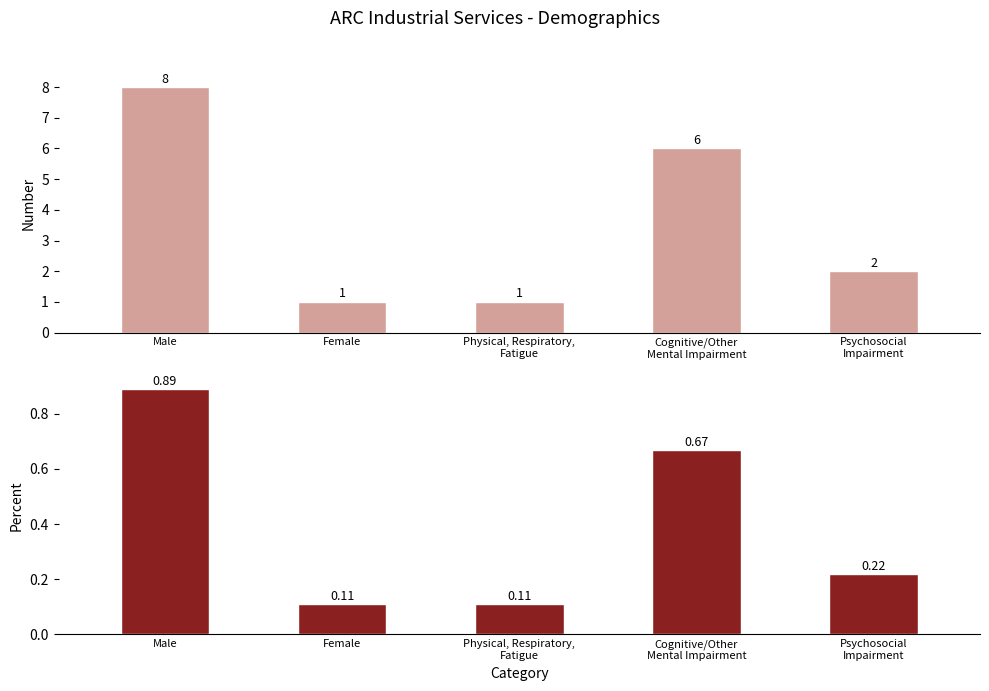

At which label does Number reach its minimum?

Female